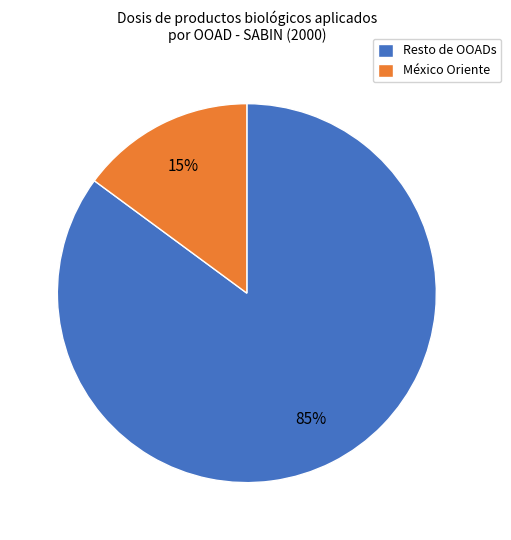

What is the ratio of the value at Resto de OOADs to the value at México Oriente?

5.7